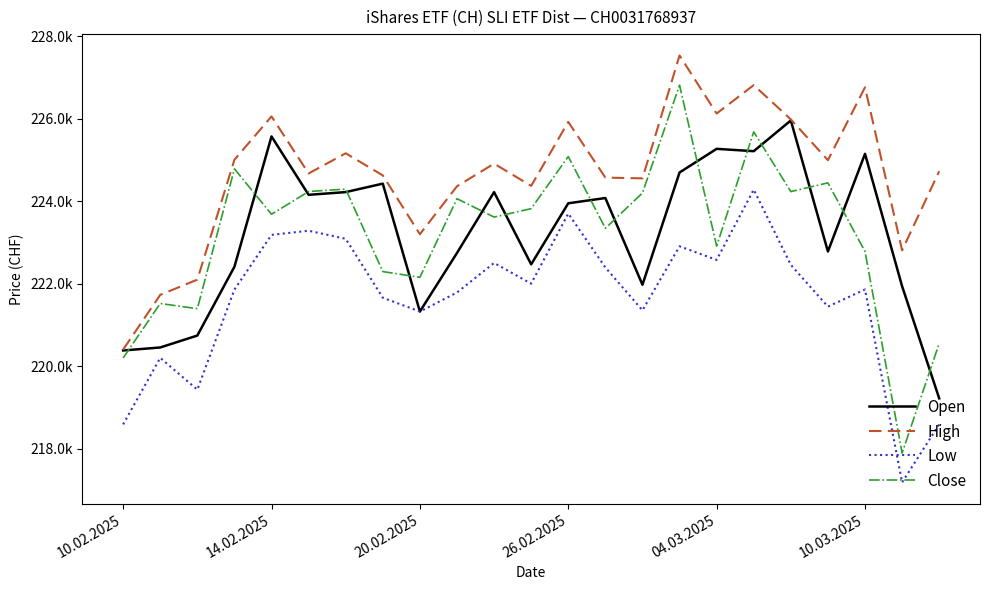

What is the sum of all Open values?

5133463